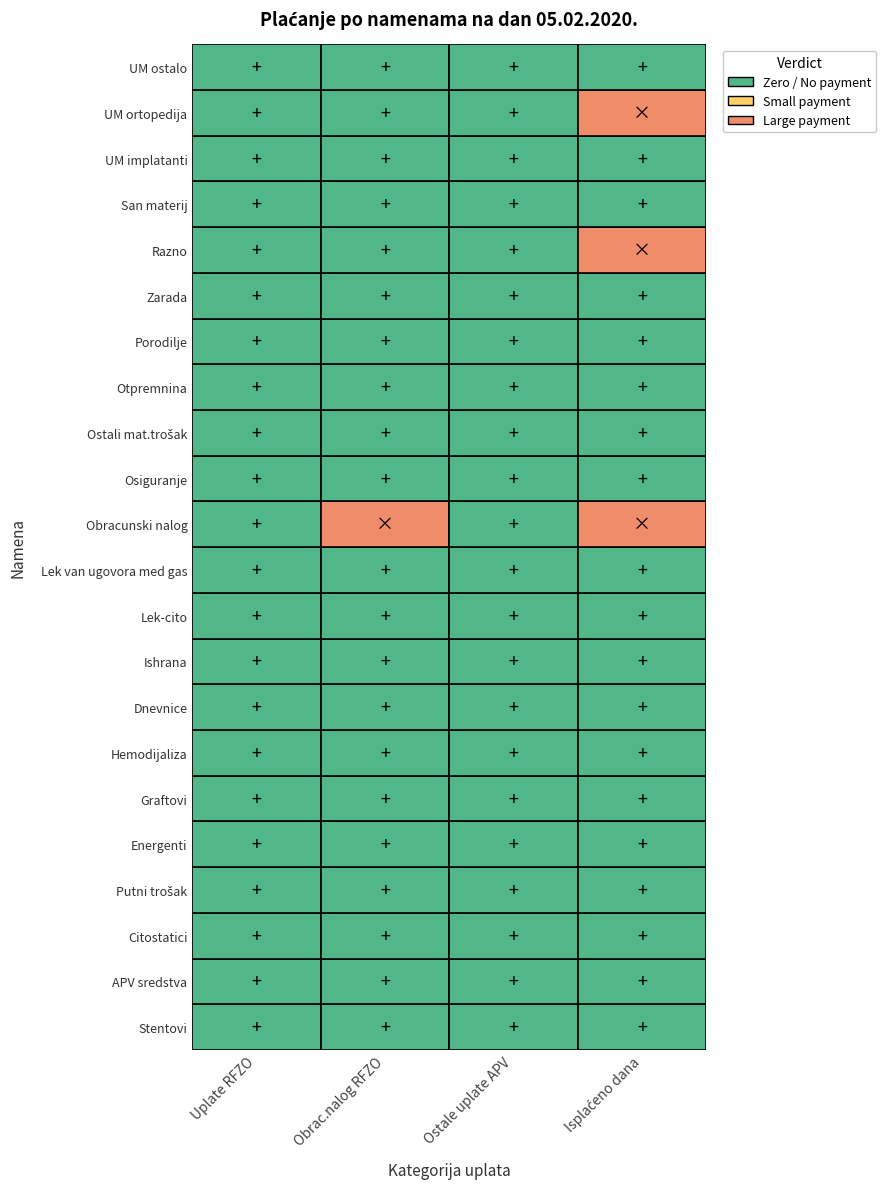

At 10, list the series in order from largest to smallest.

Uplate RFZO, Obrac.nalog RFZO, Ostale uplate APV, Isplaćeno dana